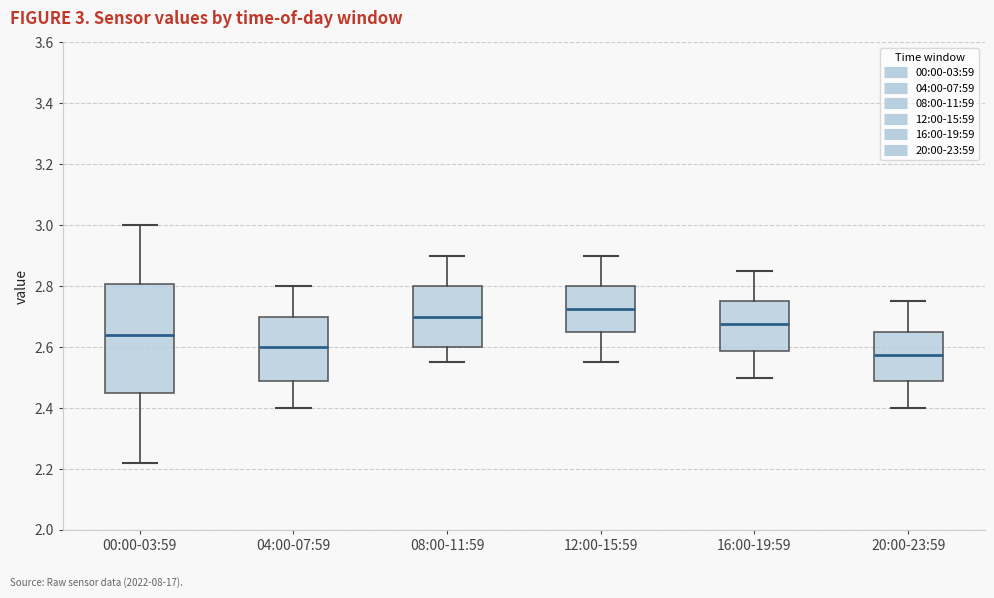

Which box's median line is the lowest?

20:00-23:59